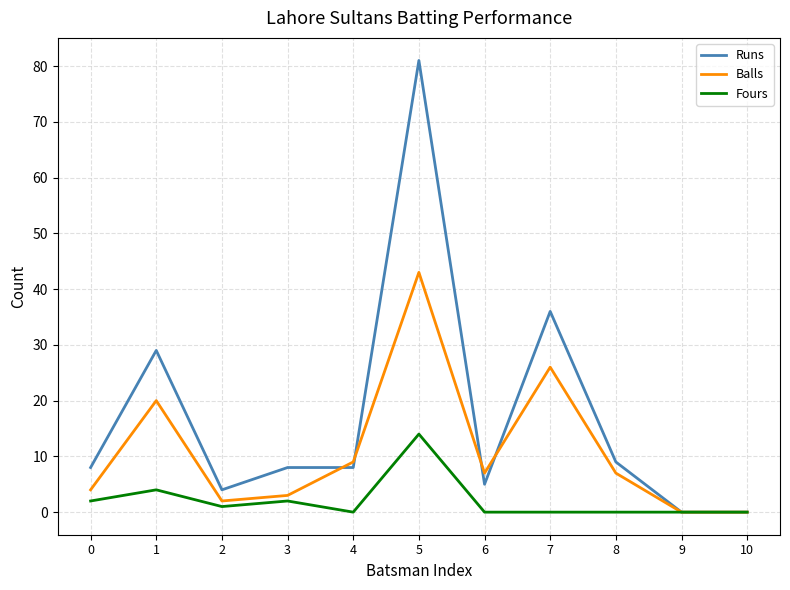

The Balls series shows 0 at 9. True or false?

True